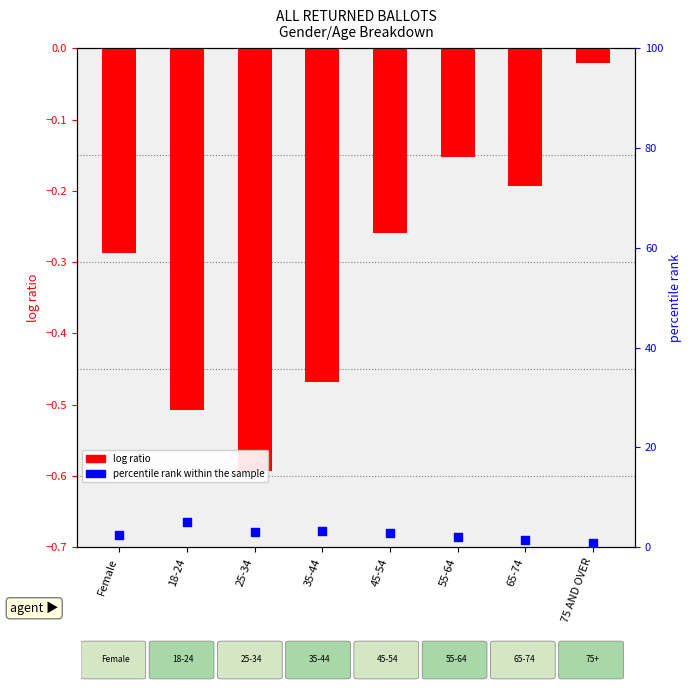

At how many categories does at least one series exceed 4?

1